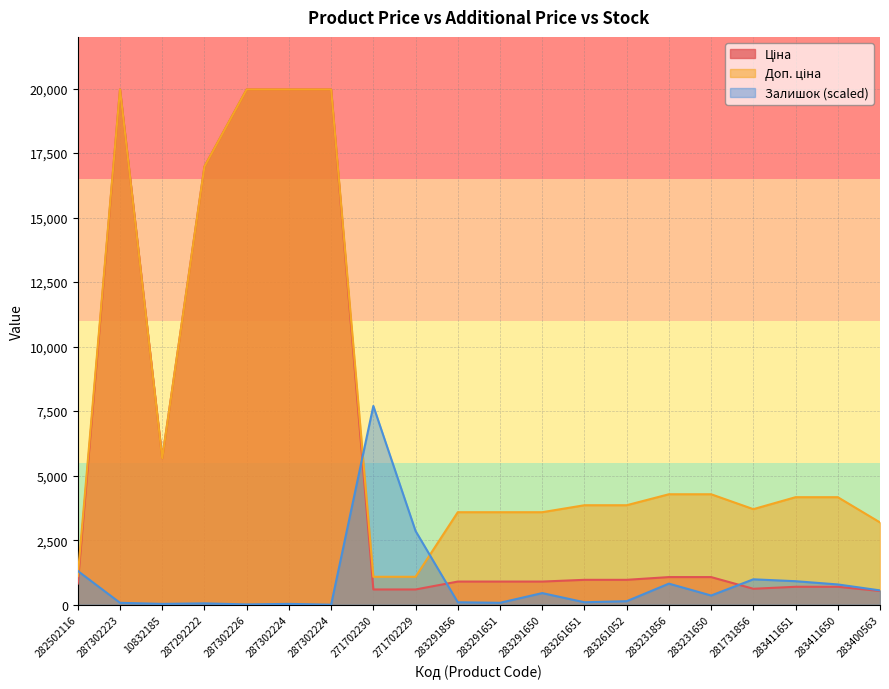

What is the average value of the Залишок series?

865.7